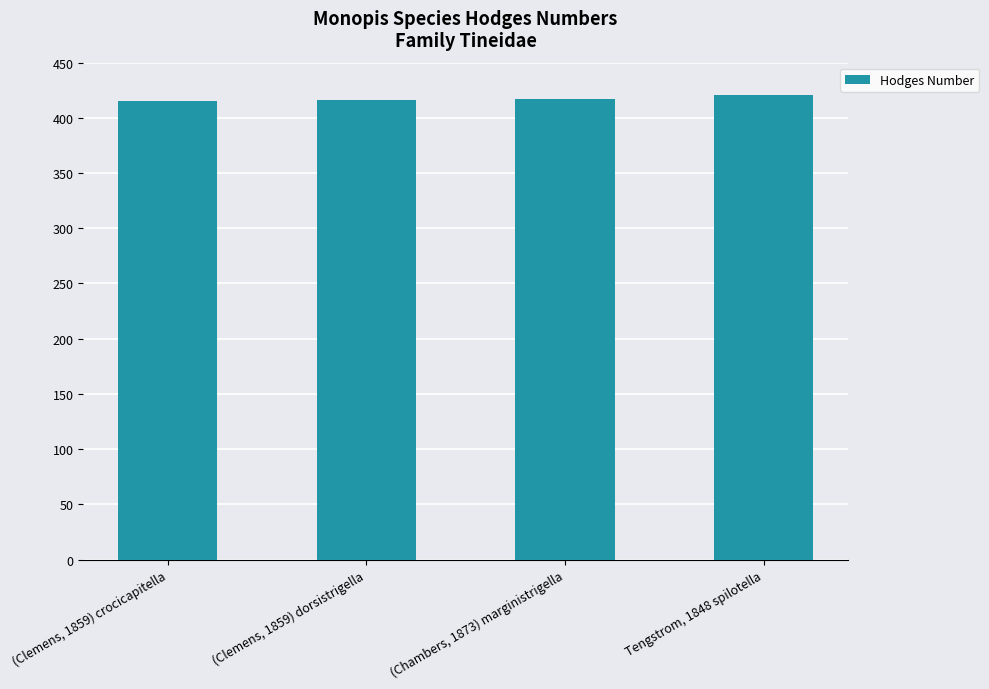

The value at (Clemens, 1859) dorsistrigella is 416. True or false?

True